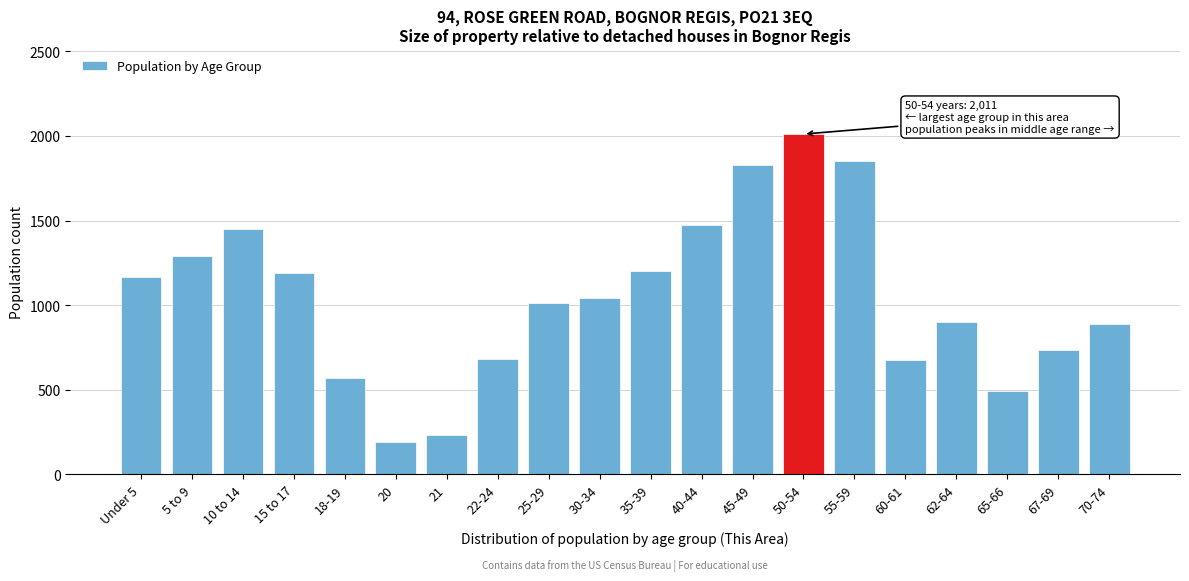

Between 40-44 and 15 to 17, which is larger?

40-44